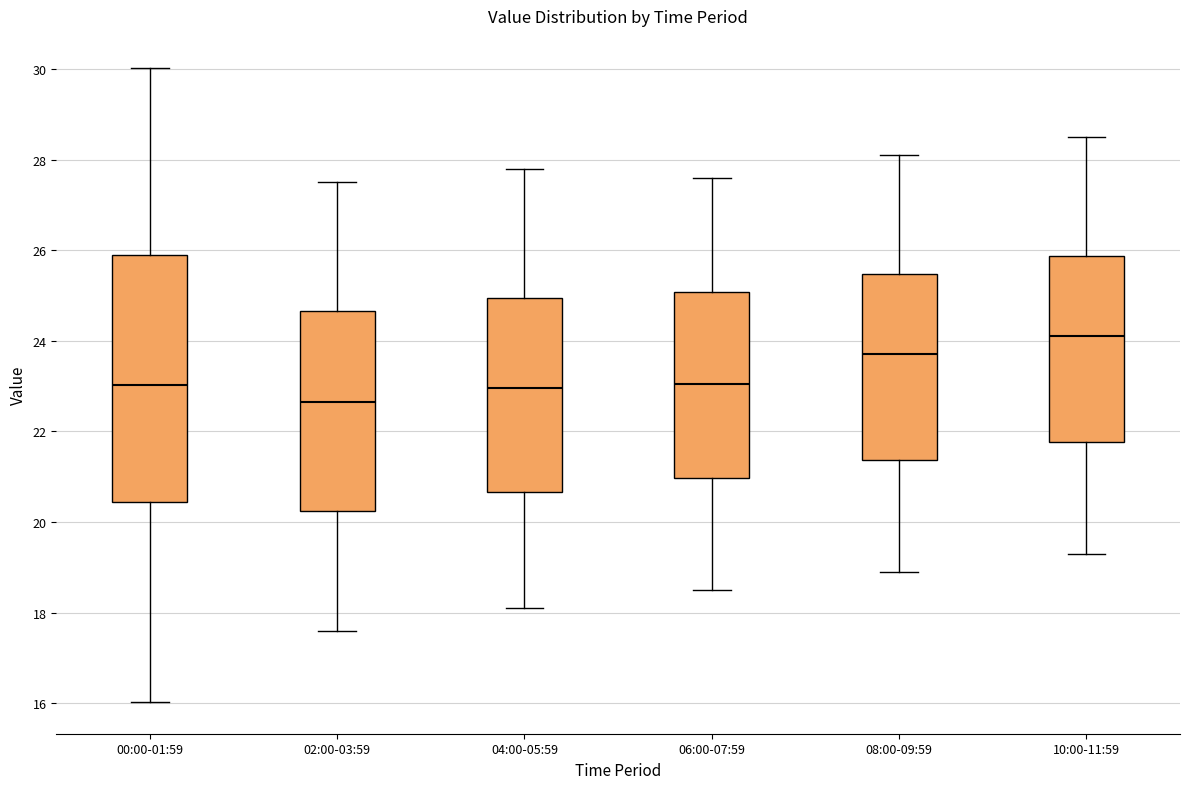

Comparing the boxes themselves (not the whiskers), which one is the tallest?

00:00-01:59